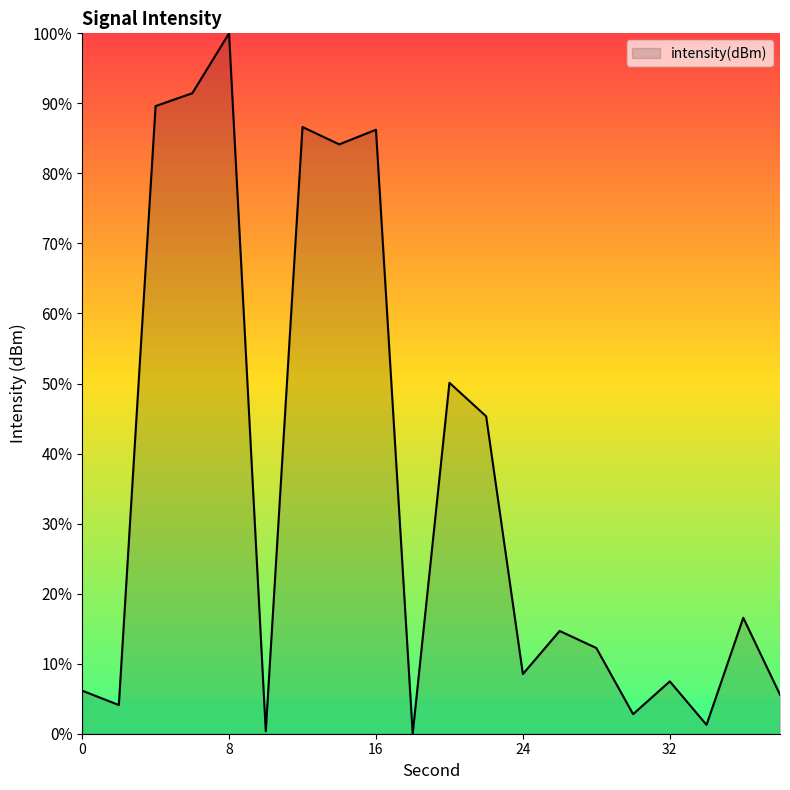

What is the difference between the maximum and minimum values?

100.0